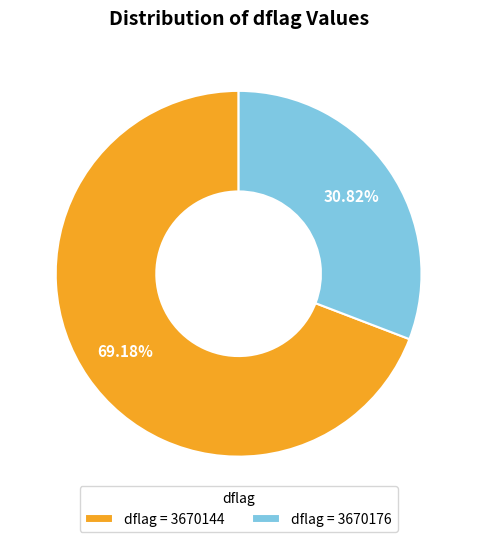

Which category accounts for the majority?

dflag = 3670144